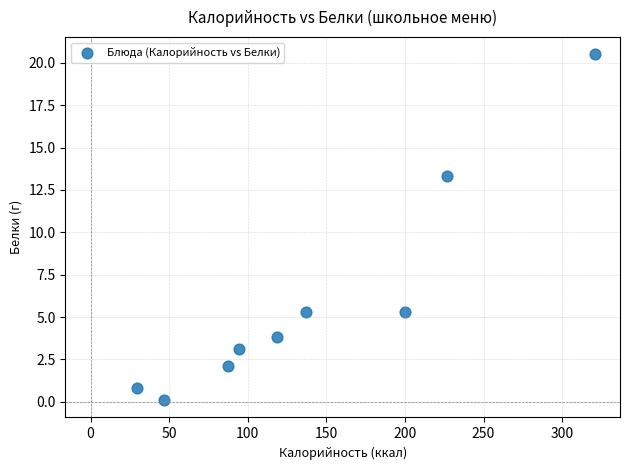

What is the average X value?

140.2